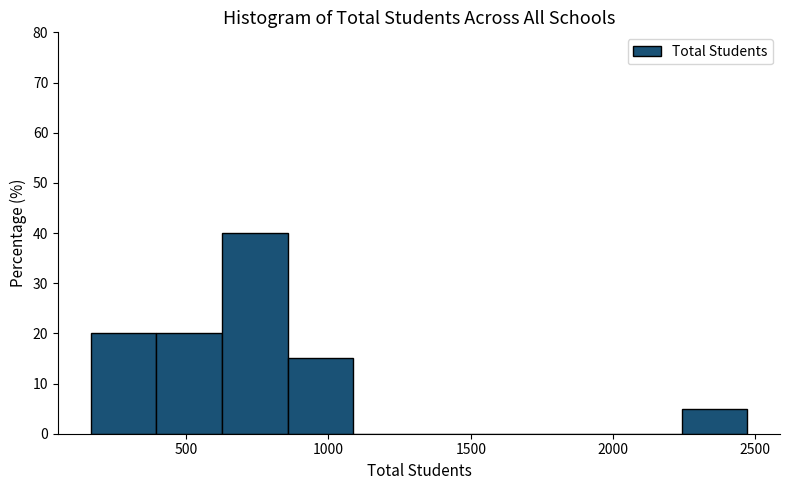

Over which range of the x-axis is the bar tallest?

650 to 850